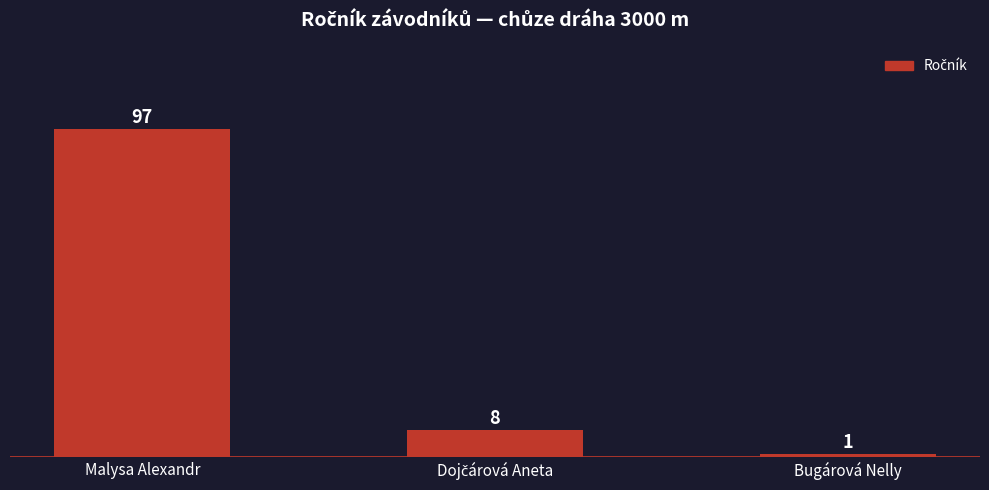

What is the label of the 1st bar from the left?

Malysa Alexandr